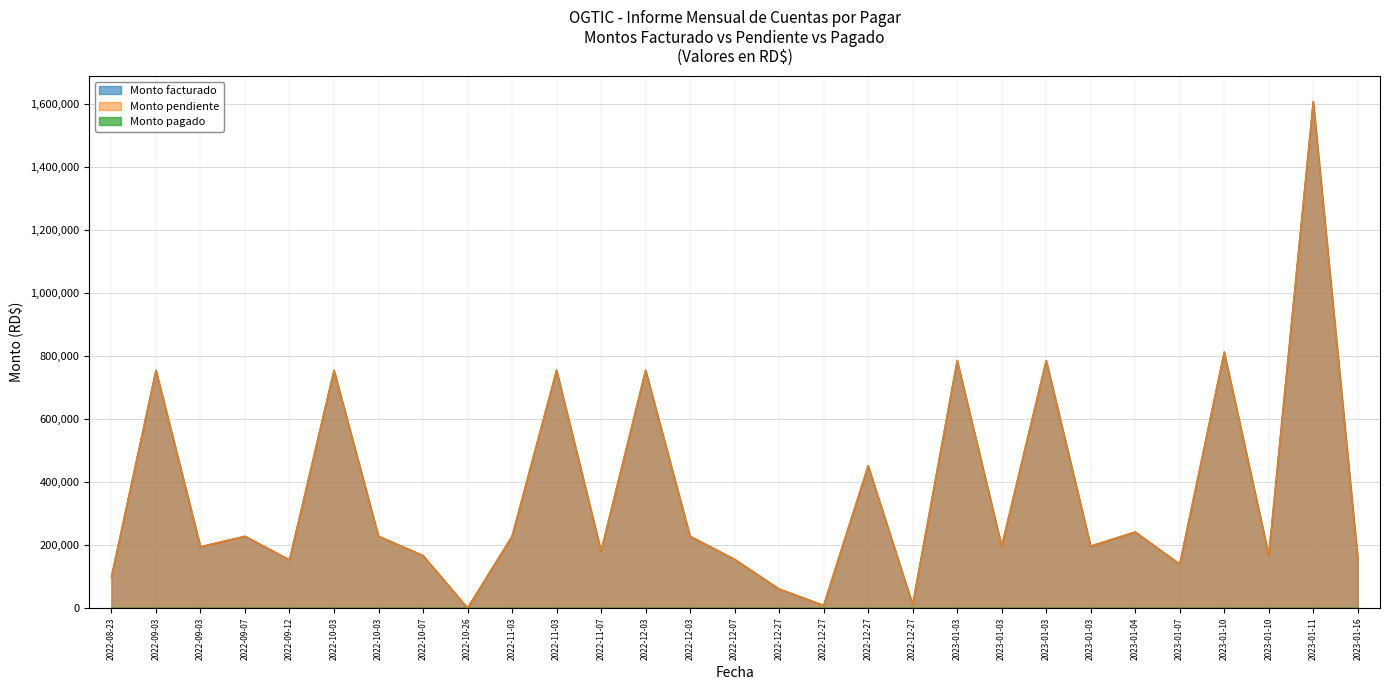

Rank the series at 2023-01-03 from lowest to highest value.

Monto facturado, Monto pendiente